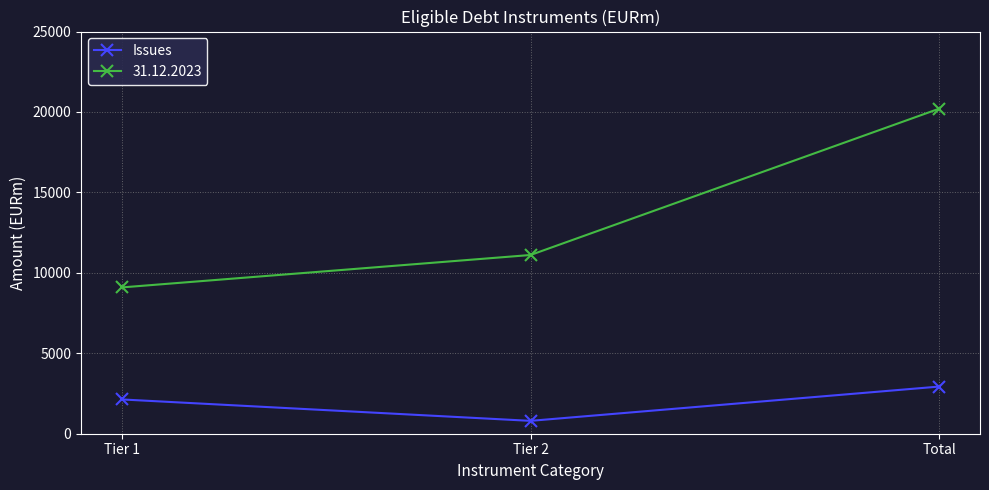

At which category does the chart reach its peak across all series?

Total